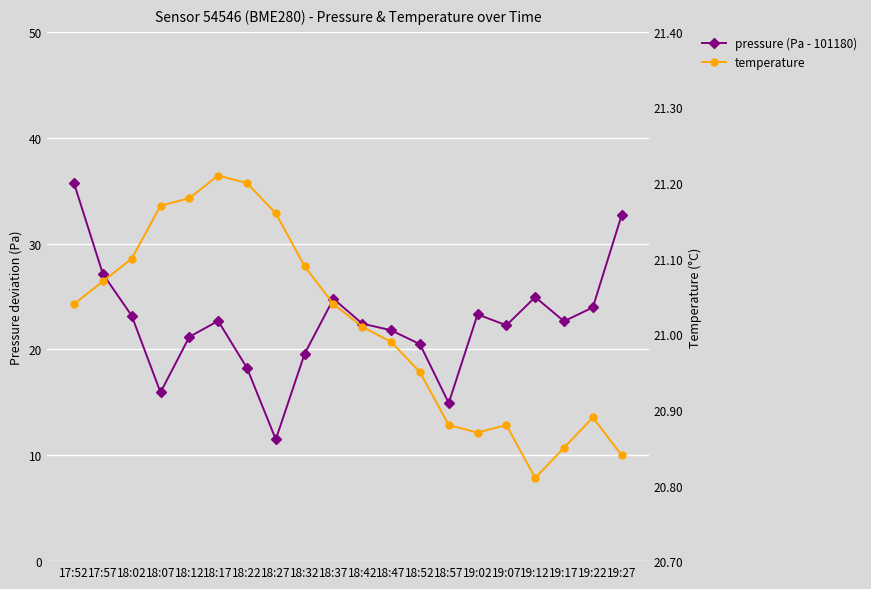

What is the sum of all pressure (Pa - 101180) values?

449.5